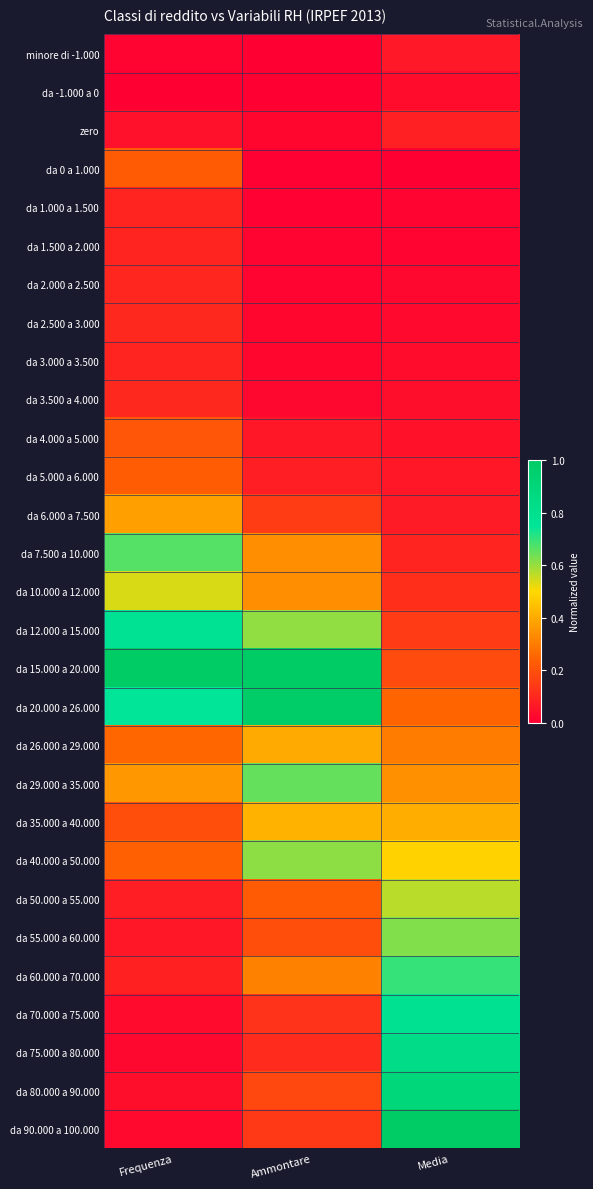

Reading left to right, list all the values displayed in this chart.

minore di -1.000: Frequenza=0.0	Ammontare=0.0	Media=0.1
da -1.000 a 0: Frequenza=0.0	Ammontare=0.0	Media=0.0
zero: Frequenza=0.0	Ammontare=0.0	Media=0.1
da 0 a 1.000: Frequenza=0.2	Ammontare=0.0	Media=0.0
da 1.000 a 1.500: Frequenza=0.1	Ammontare=0.0	Media=0.0
da 1.500 a 2.000: Frequenza=0.1	Ammontare=0.0	Media=0.0
da 2.000 a 2.500: Frequenza=0.1	Ammontare=0.0	Media=0.0
da 2.500 a 3.000: Frequenza=0.1	Ammontare=0.0	Media=0.0
da 3.000 a 3.500: Frequenza=0.1	Ammontare=0.0	Media=0.0
da 3.500 a 4.000: Frequenza=0.1	Ammontare=0.0	Media=0.0
da 4.000 a 5.000: Frequenza=0.2	Ammontare=0.1	Media=0.0
da 5.000 a 6.000: Frequenza=0.2	Ammontare=0.1	Media=0.1
da 6.000 a 7.500: Frequenza=0.4	Ammontare=0.1	Media=0.1
da 7.500 a 10.000: Frequenza=0.7	Ammontare=0.3	Media=0.1
da 10.000 a 12.000: Frequenza=0.5	Ammontare=0.3	Media=0.1
da 12.000 a 15.000: Frequenza=0.8	Ammontare=0.6	Media=0.1
da 15.000 a 20.000: Frequenza=1.0	Ammontare=1.0	Media=0.2
da 20.000 a 26.000: Frequenza=0.8	Ammontare=1.0	Media=0.2
da 26.000 a 29.000: Frequenza=0.3	Ammontare=0.4	Media=0.3
da 29.000 a 35.000: Frequenza=0.4	Ammontare=0.7	Media=0.3
da 35.000 a 40.000: Frequenza=0.2	Ammontare=0.4	Media=0.4
da 40.000 a 50.000: Frequenza=0.2	Ammontare=0.6	Media=0.5
da 50.000 a 55.000: Frequenza=0.1	Ammontare=0.2	Media=0.6
da 55.000 a 60.000: Frequenza=0.1	Ammontare=0.2	Media=0.6
da 60.000 a 70.000: Frequenza=0.1	Ammontare=0.3	Media=0.7
da 70.000 a 75.000: Frequenza=0.0	Ammontare=0.1	Media=0.8
da 75.000 a 80.000: Frequenza=0.0	Ammontare=0.1	Media=0.8
da 80.000 a 90.000: Frequenza=0.0	Ammontare=0.2	Media=0.9
da 90.000 a 100.000: Frequenza=0.0	Ammontare=0.1	Media=1.0